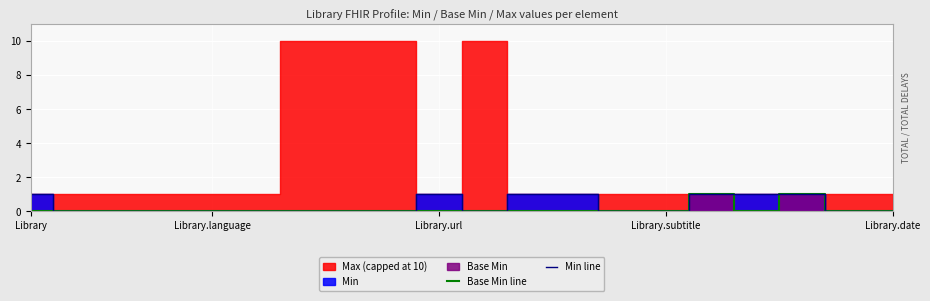

Where is Base Min line nearest to the value 0?

Library